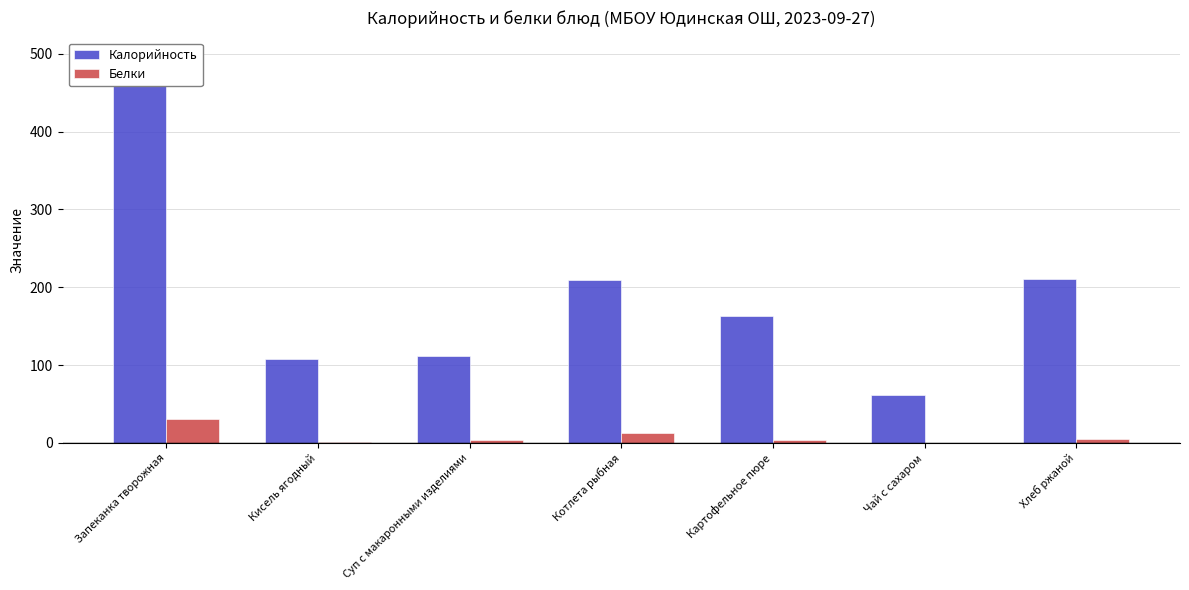

What position from the right is Суп с макаронными изделиями?

5